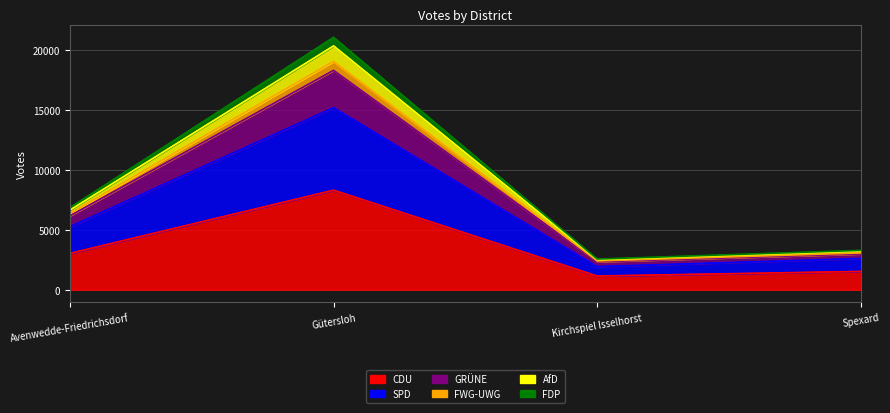

True or false: GRÜNE has more than 2 interior local peaks.

False